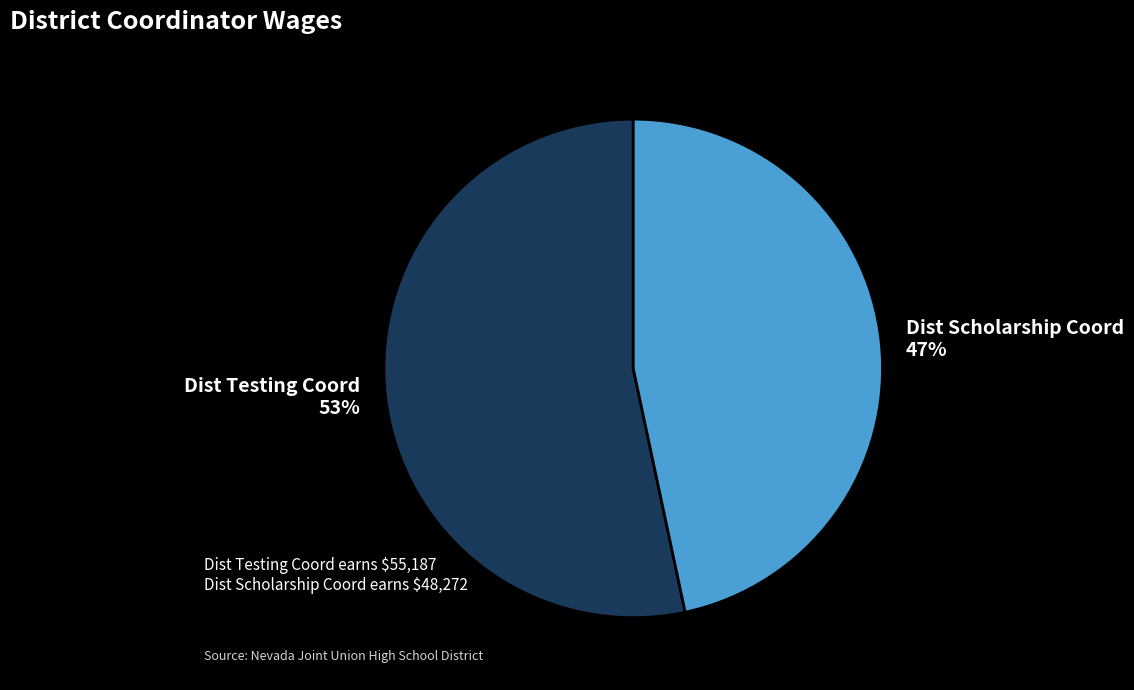

What is the ratio of the value at Dist Testing Coord to the value at Dist Scholarship Coord?

1.1